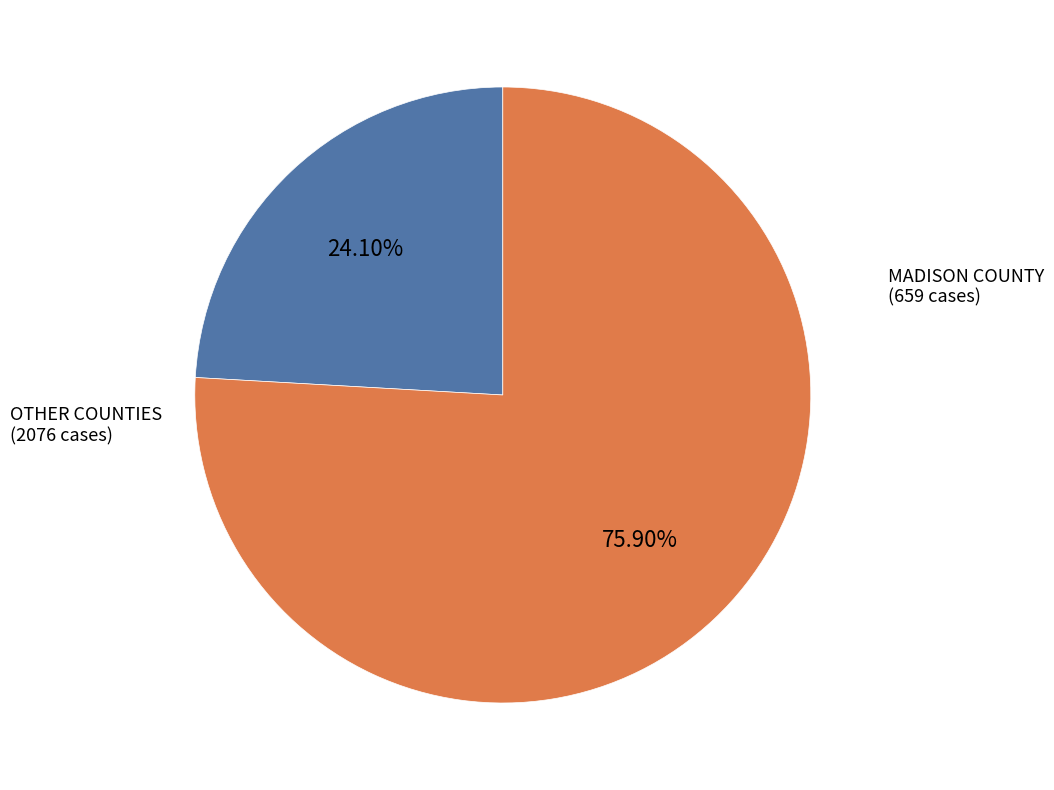

Is there any slice that represents more than half of the pie?

Yes